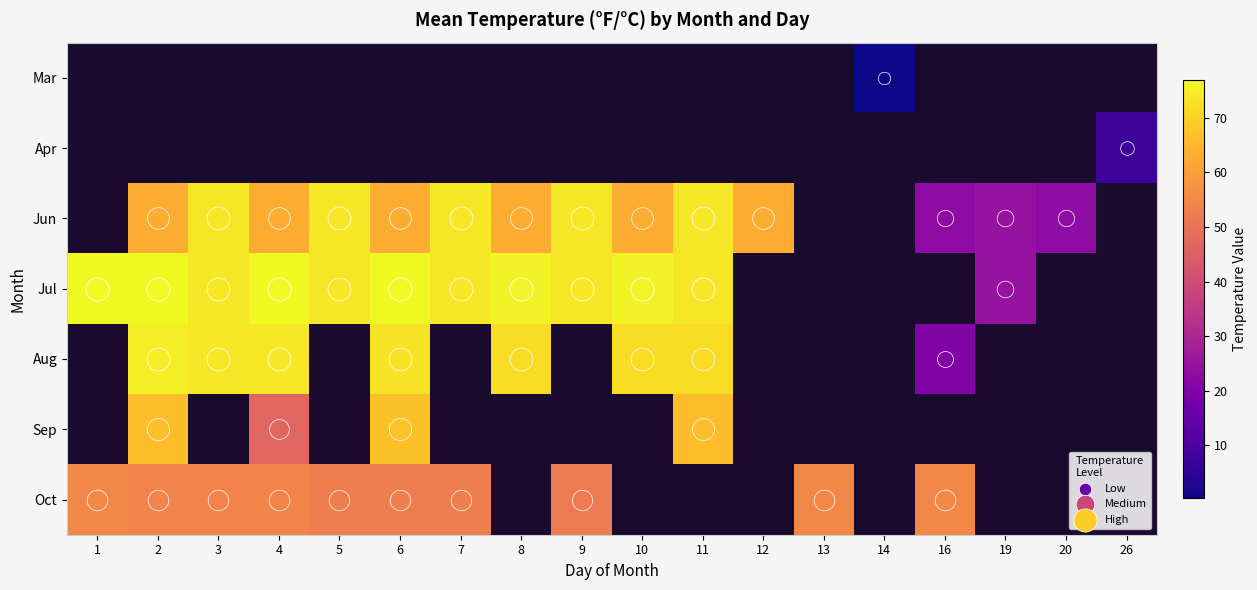

How many data points in Jul are less than 77?

8